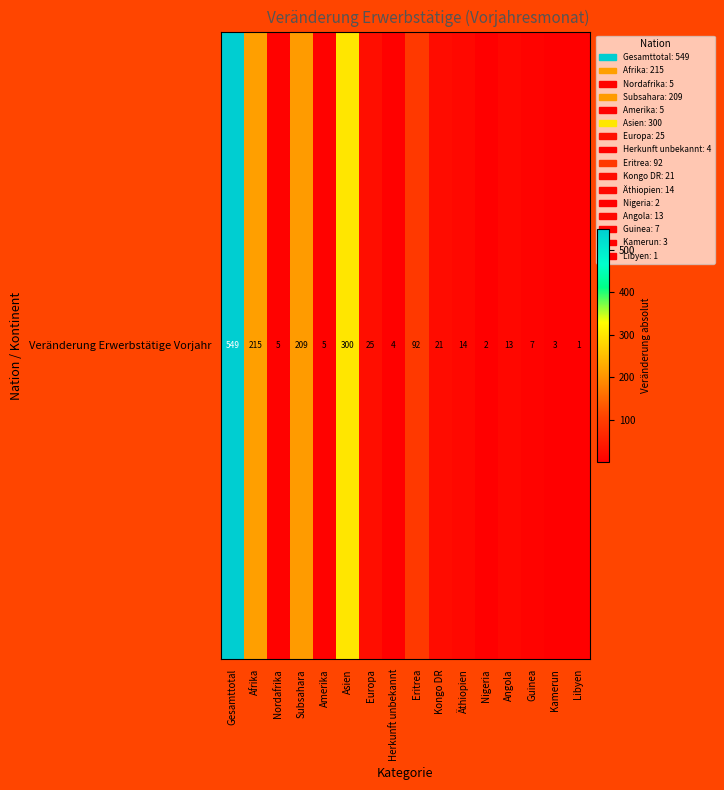

Reading left to right, transcribe all the data shown in this chart.

Gesamttotal=549	Afrika=215	Nordafrika=5	Subsahara=209	Amerika=5	Asien=300	Europa=25	Herkunft unbekannt=4	Eritrea=92	Kongo DR=21	Äthiopien=14	Nigeria=2	Angola=13	Guinea=7	Kamerun=3	Libyen=1